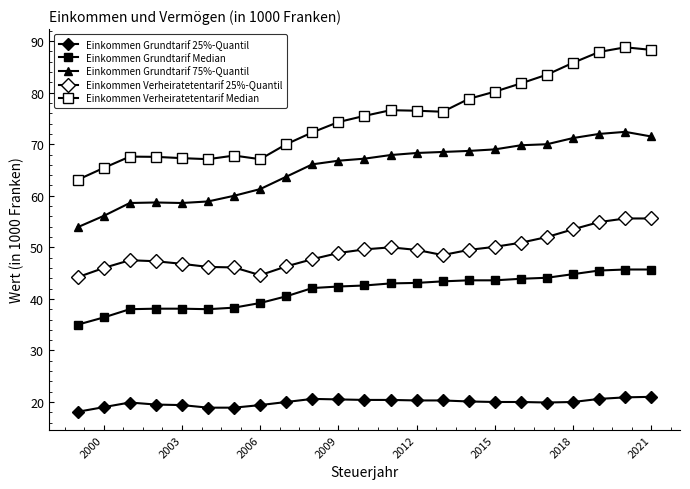

How many values in the Einkommen Grundtarif 25%-Quantil series exceed 20?

10